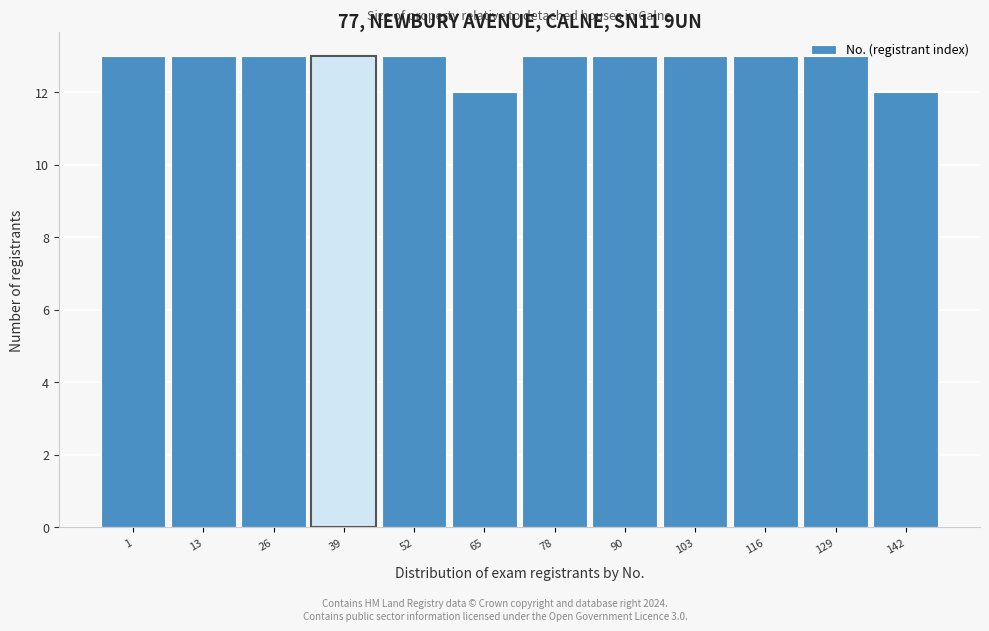

The chart shows a value of 4 at 26. True or false?

False